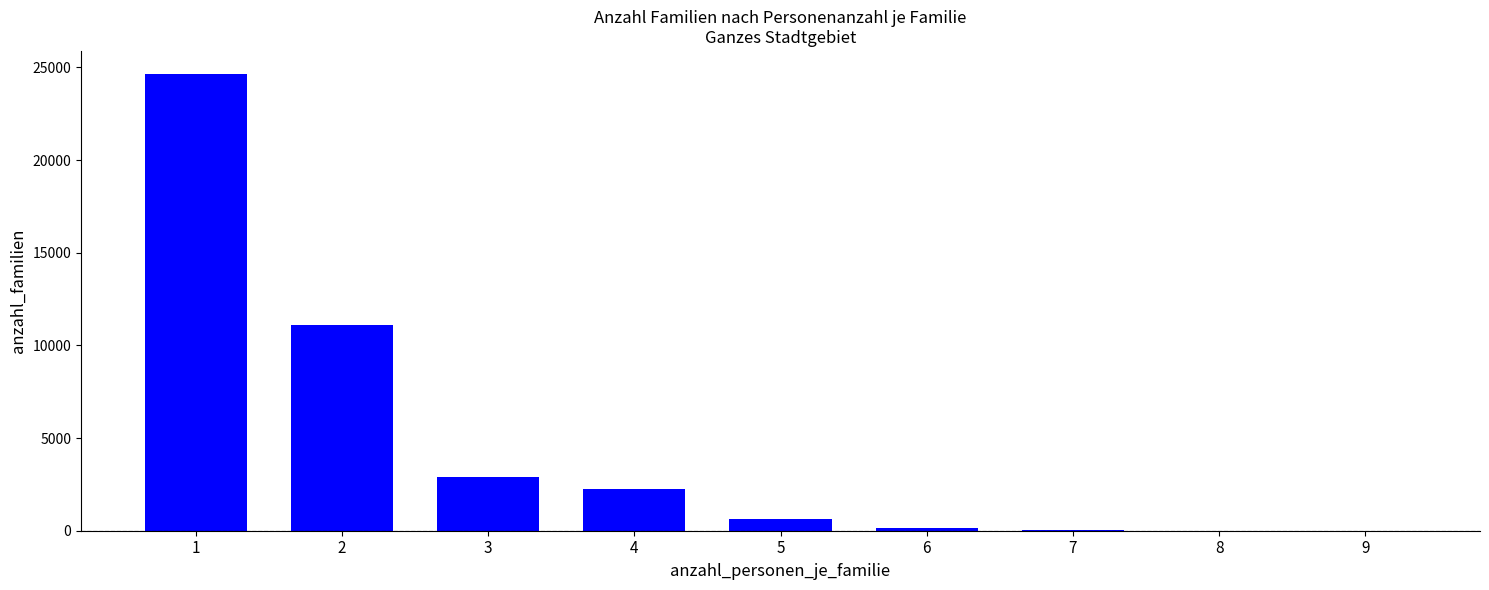

What is the maximum value shown in the chart?

24661